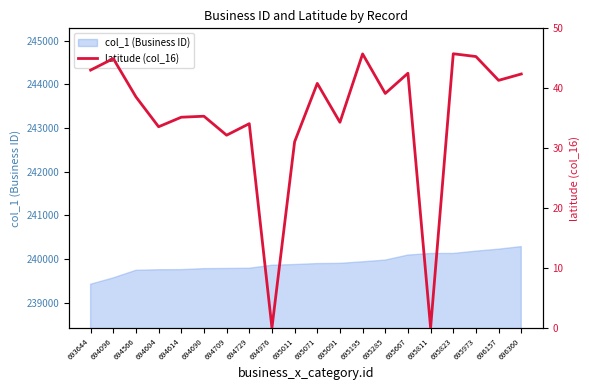

Reading right to left, transcribe all the data shown in this chart.

696360=42.4	696157=41.3	695973=45.3	695823=45.8	695811=0.0	695667=42.5	695285=39.1	695195=45.7	695091=34.3	695071=40.8	695011=31.1	694976=0.0	694729=34.1	694709=32.2	694690=35.3	694614=35.2	694604=33.6	694566=38.6	694096=44.9	693644=43.0